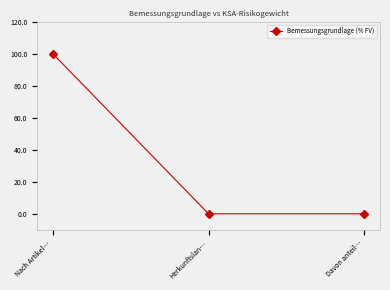

Reading left to right, transcribe all the data shown in this chart.

Nach Artikel…=100.0	Herkunftslan…=0.0	Davon anteil…=0.0